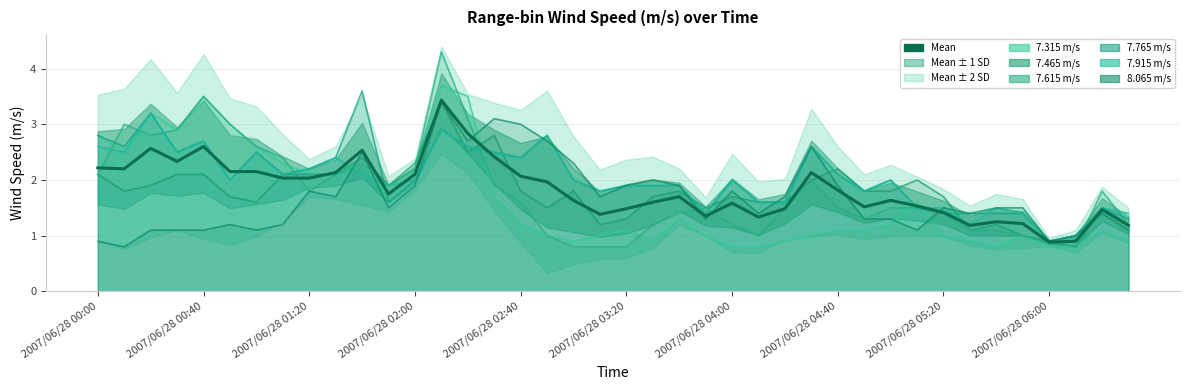

What is the smallest value displayed?

0.9